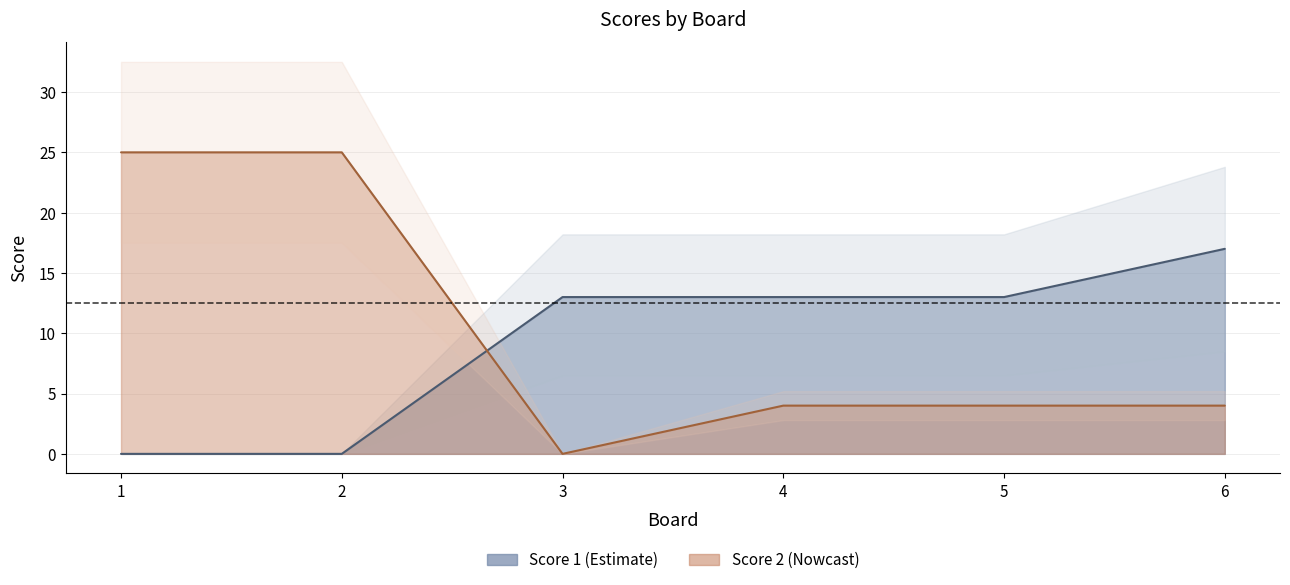

What is the sum of the Score 1 values at 3 and 5?

26